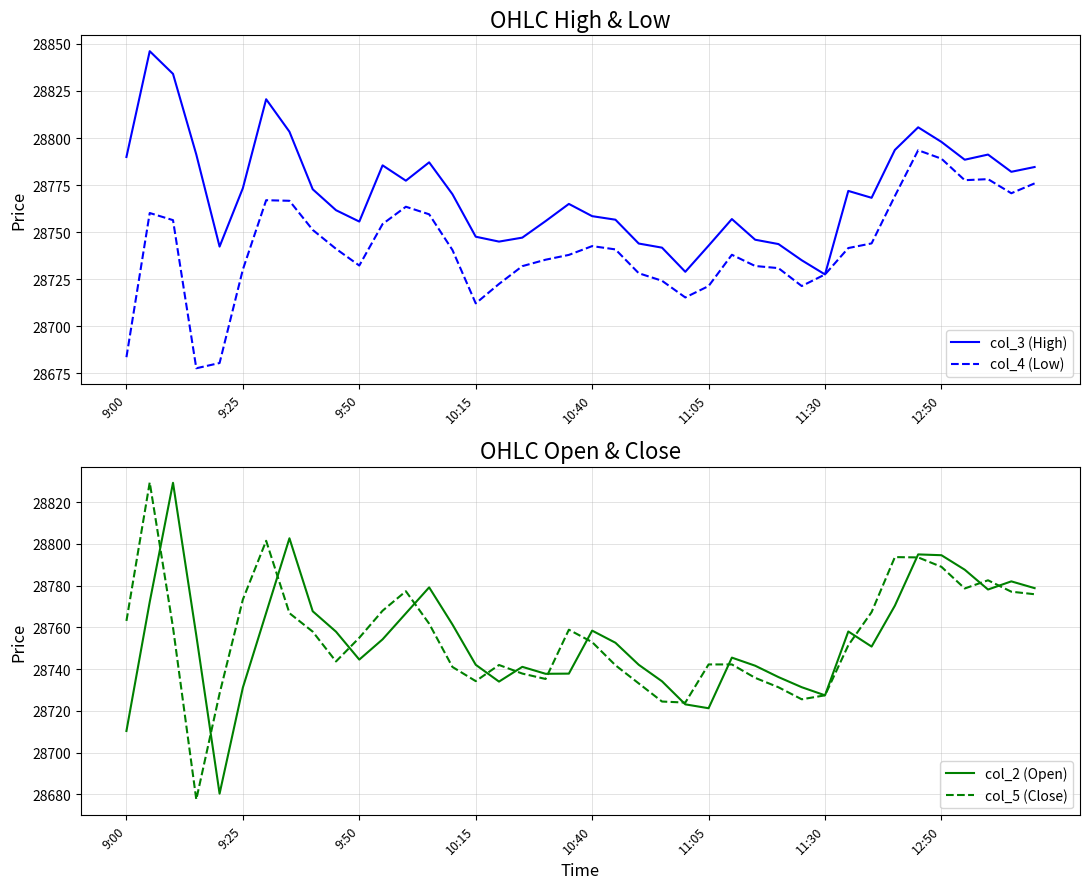

What value does the col_4 (Low) series have at 11:30?

28727.5